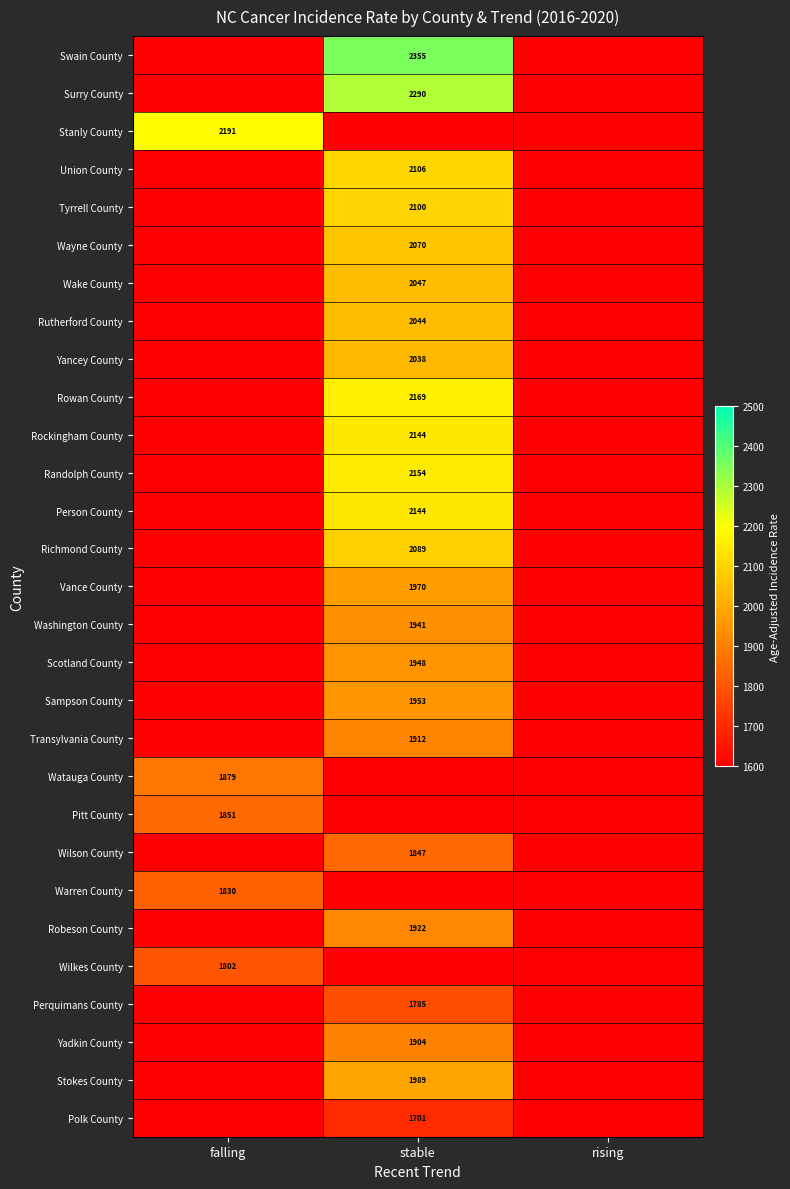

Rank the series at falling from highest to lowest value.

Stanly County, Watauga County, Pitt County, Warren County, Wilkes County, Swain County, Surry County, Union County, Tyrrell County, Wayne County, Wake County, Rutherford County, Yancey County, Rowan County, Rockingham County, Randolph County, Person County, Richmond County, Vance County, Washington County, Scotland County, Sampson County, Transylvania County, Wilson County, Robeson County, Perquimans County, Yadkin County, Stokes County, Polk County